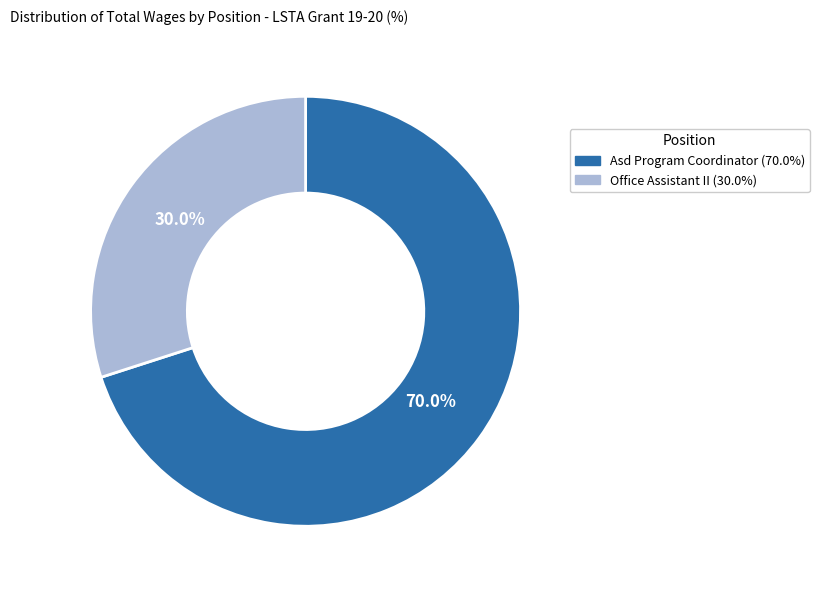

Approximately how many times larger is the value at Asd Program Coordinator compared to Office Assistant II?

2.3